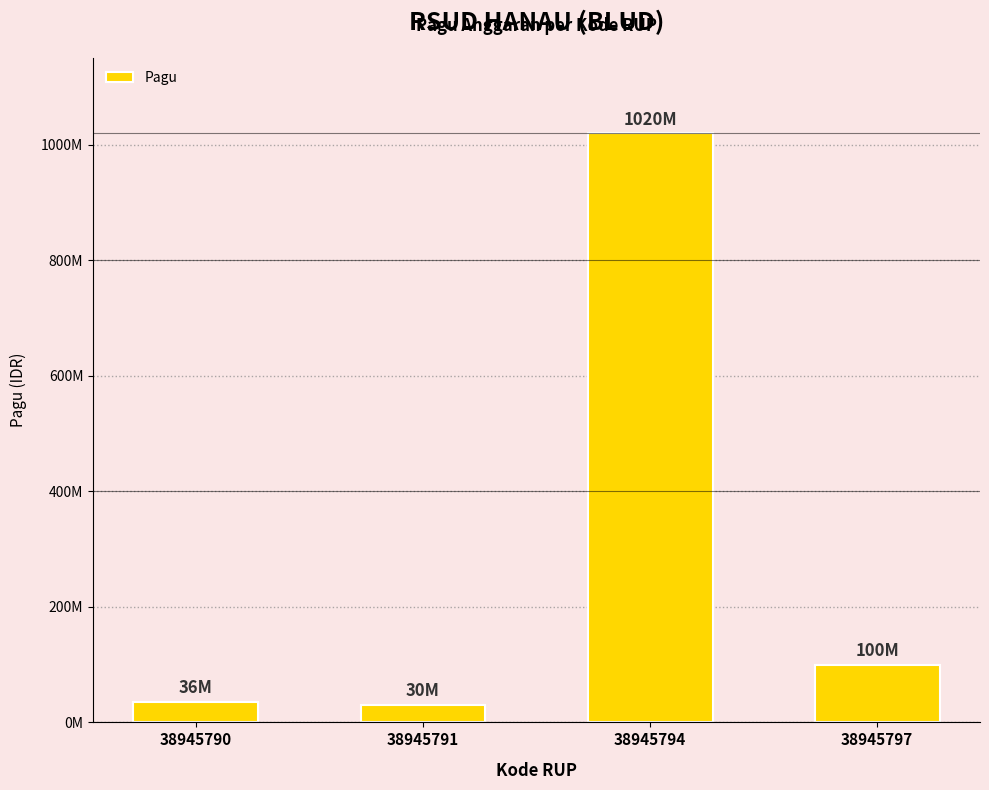

Which label corresponds to the smallest value in the chart?

38945791